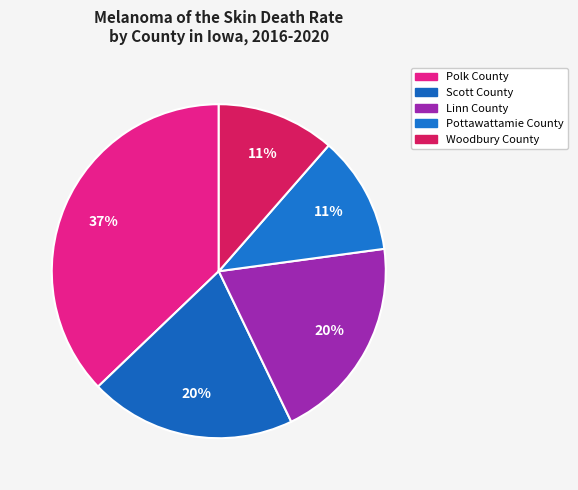

How many segments does this pie chart have?

5